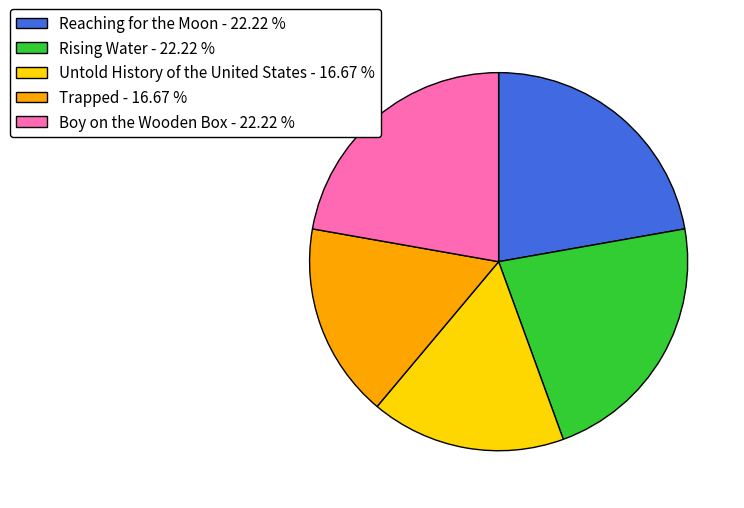

Which has a higher value, Reaching for the Moon - 22.22 % or Untold History of the United States - 16.67 %?

Reaching for the Moon - 22.22 %